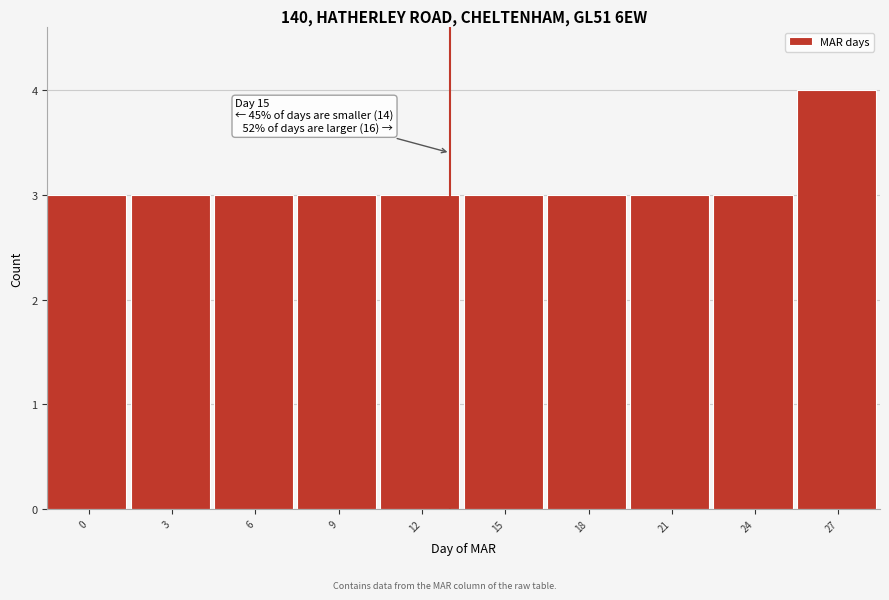

Reading right to left, extract all data points from this chart.

4	3	3	3	3	3	3	3	3	3